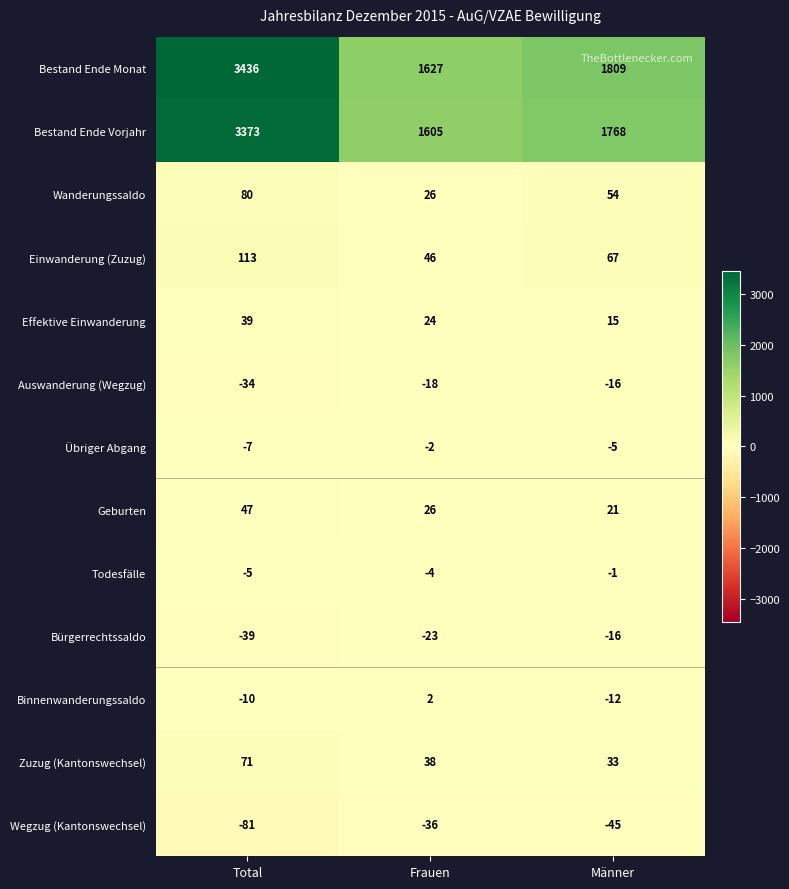

Which series has the largest range (max minus min)?

Bestand Ende Monat